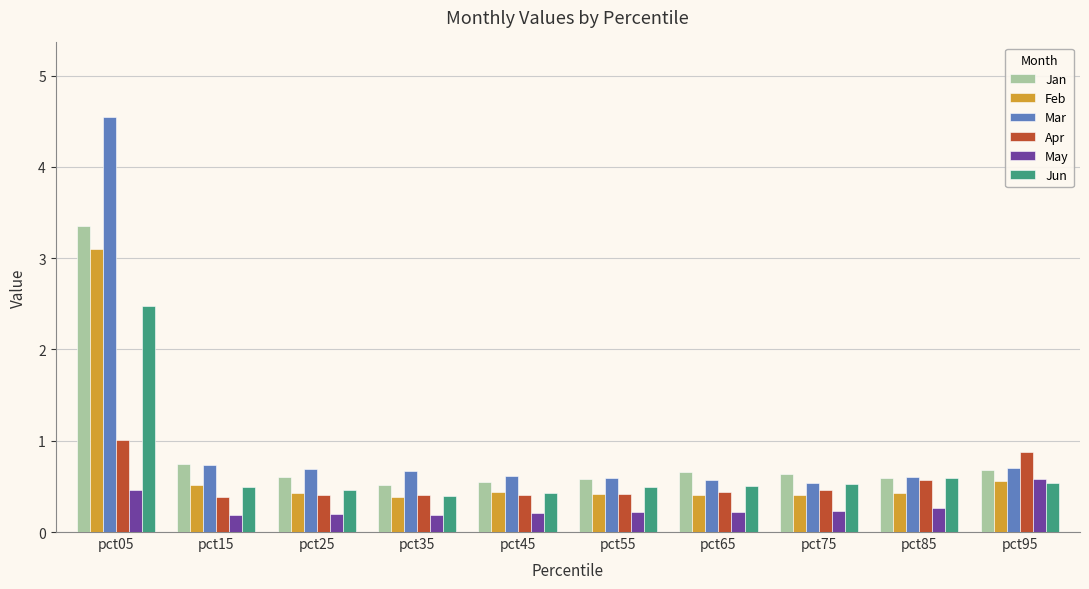

What is the value of the Mar bar at the 4th from the left?

0.7